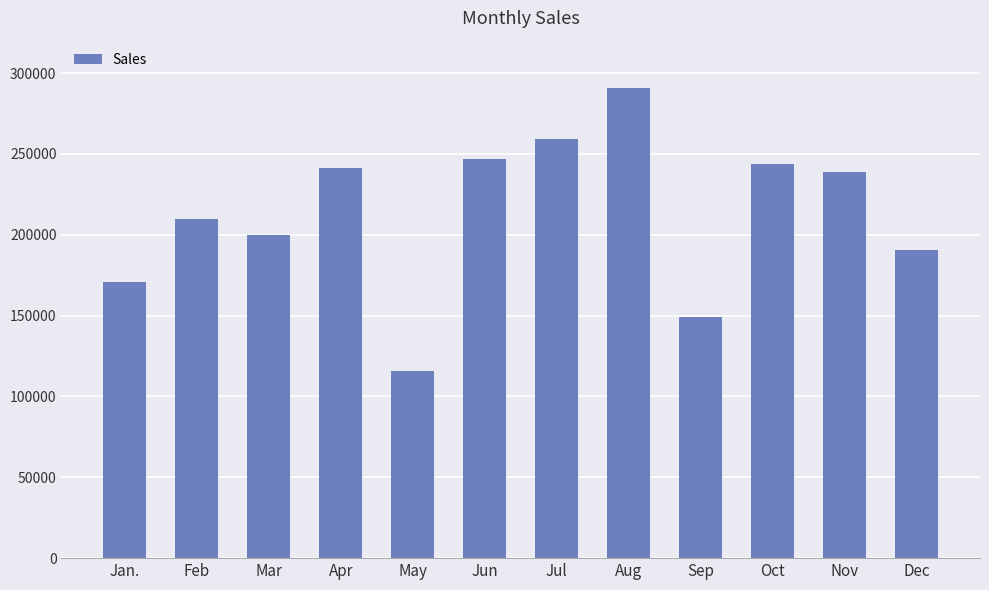

Reading left to right, transcribe all the data shown in this chart.

Jan.=170819	Feb=210000	Mar=200000	Apr=241558	May=115936	Jun=246689	Jul=258990	Aug=290930	Sep=149112	Oct=243629	Nov=239075	Dec=190453